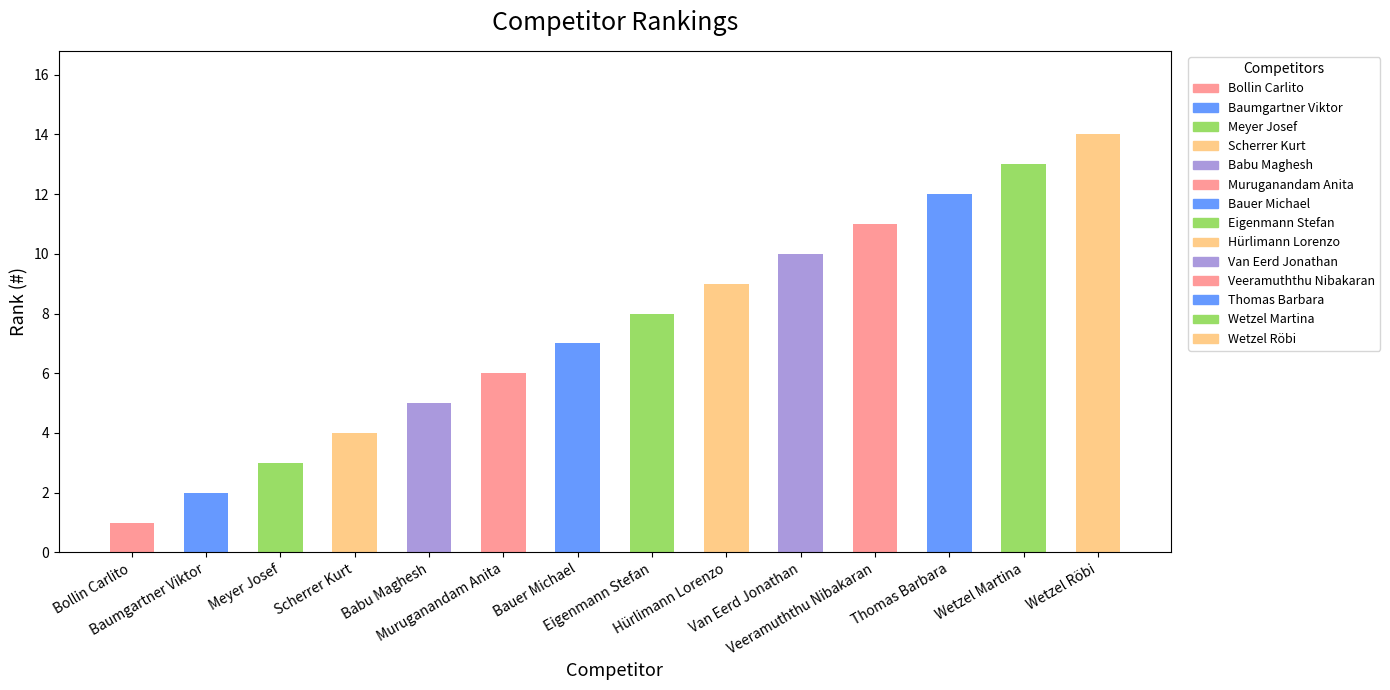

What is the maximum value shown in the chart?

14